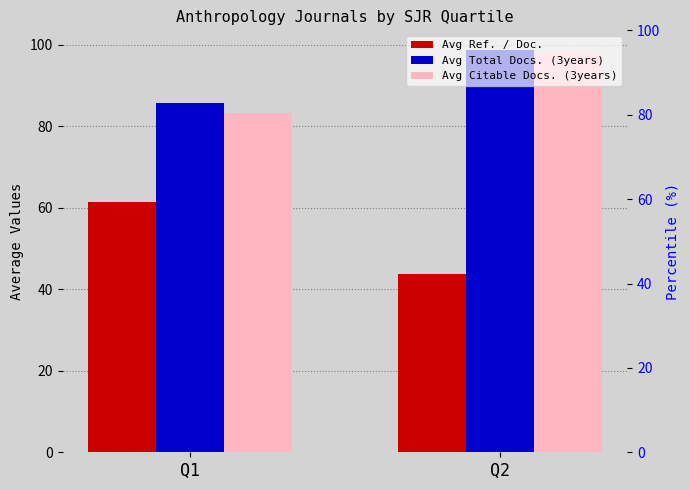

At which category does the chart reach its minimum across all series?

Q2